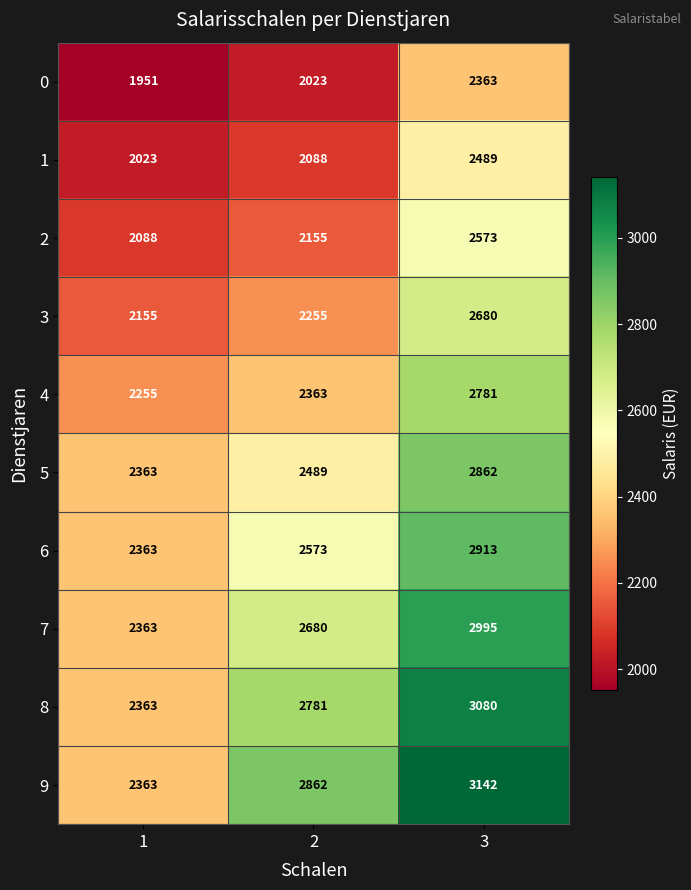

What is the spread (max minus min) of values at 1?

412